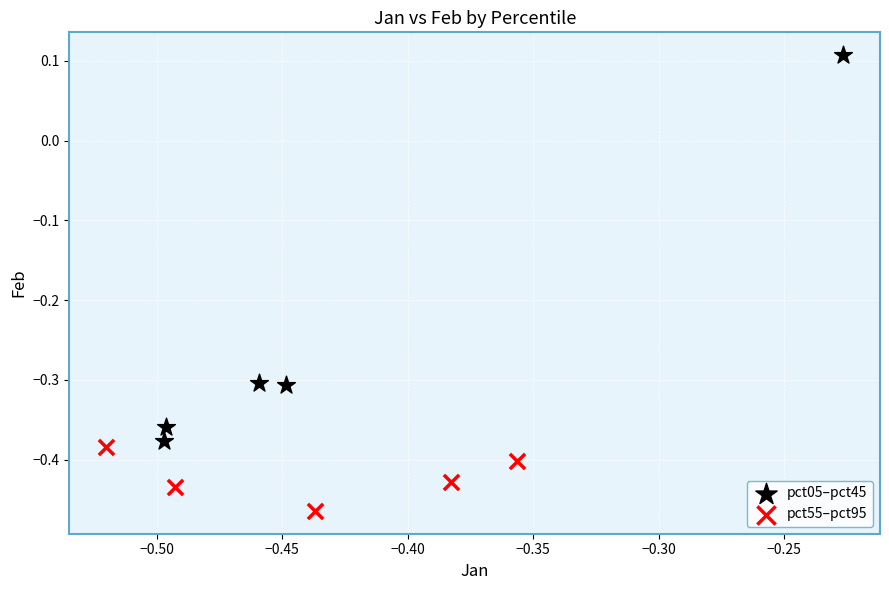

Which series reaches the minimum Y coordinate?

pct55–pct95